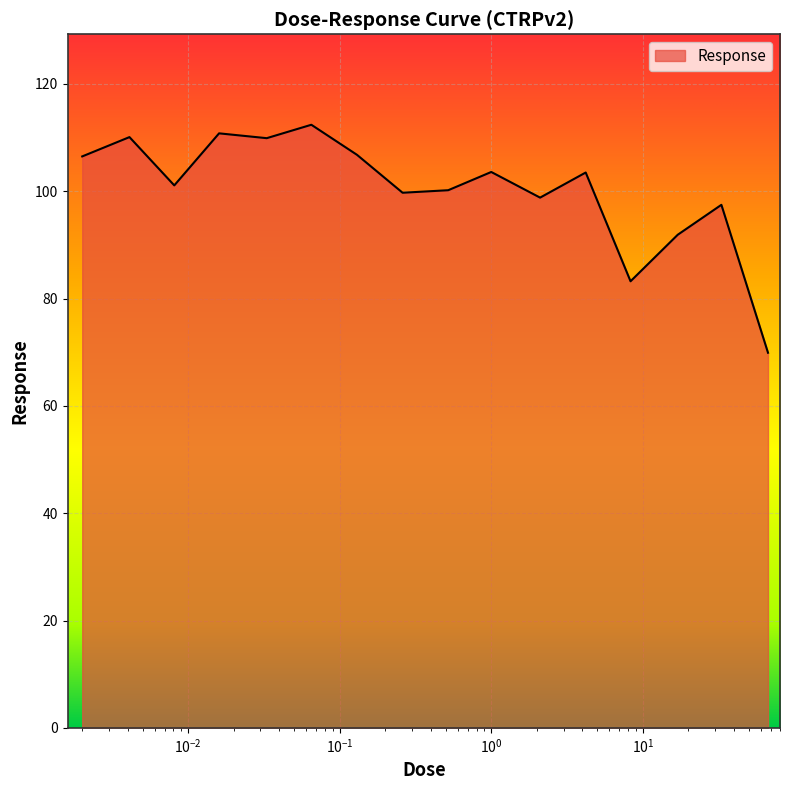

What is the maximum value shown in the chart?

112.4